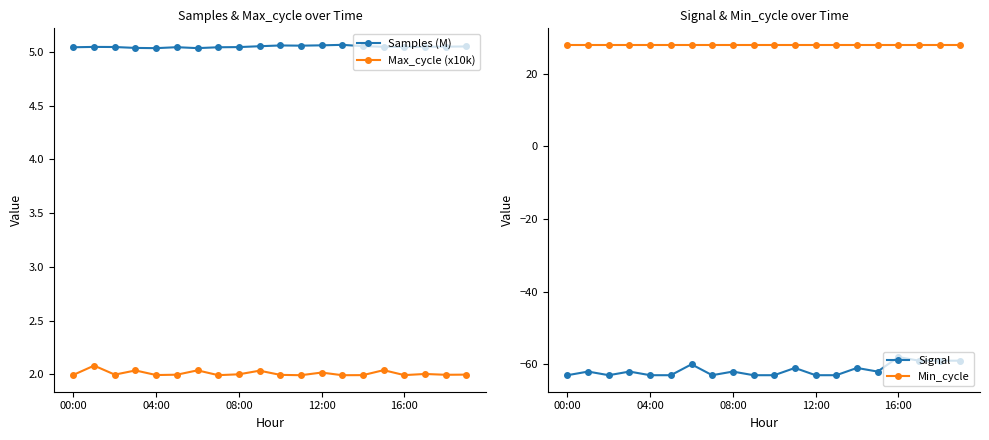

How many values in the Signal series are below -62?

9